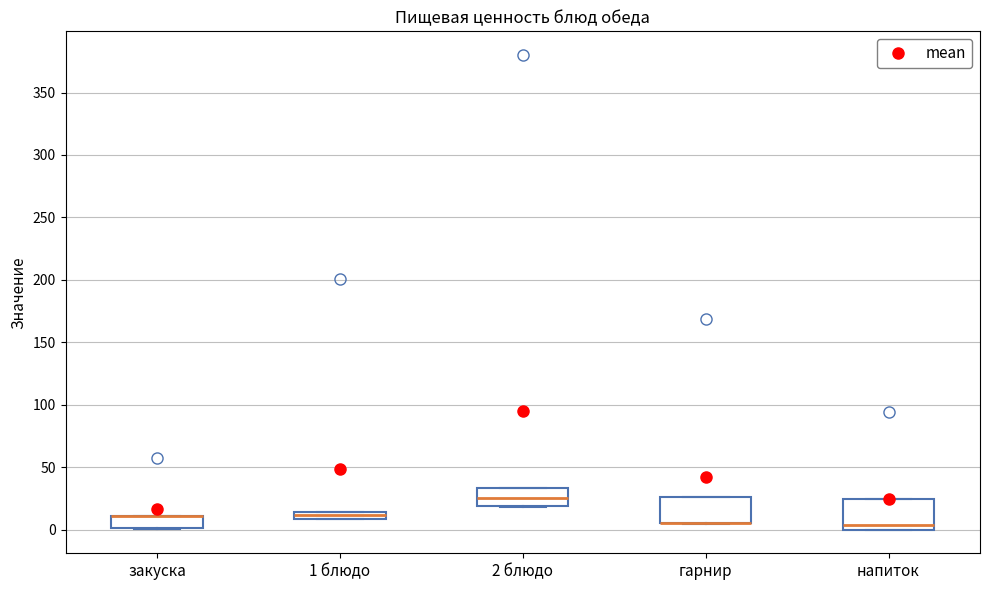

Where is the lower edge of the box for напиток on the y-axis? The values are not printed on the chart, so give them approximately, as read against the axis.

0